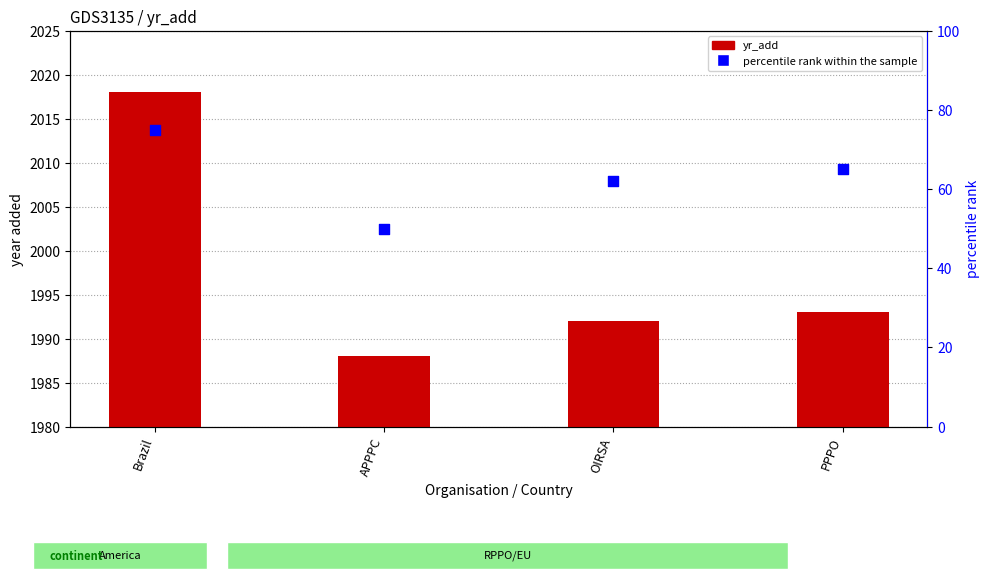

What are all the series names shown in the legend?

yr_add, percentile rank within the sample